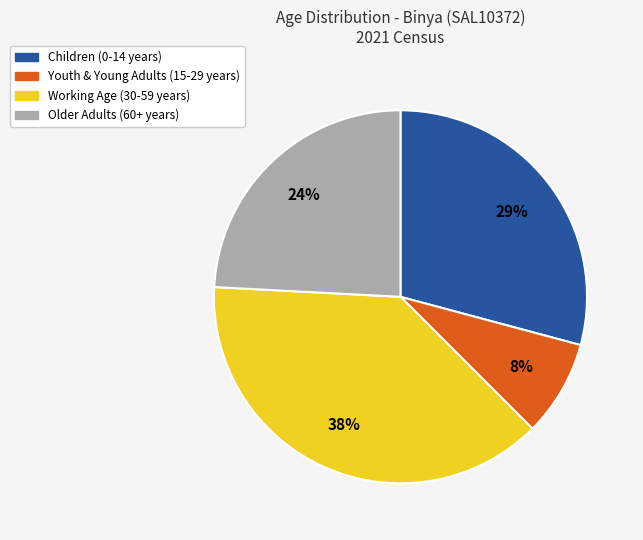

Is there a majority slice in this chart?

No